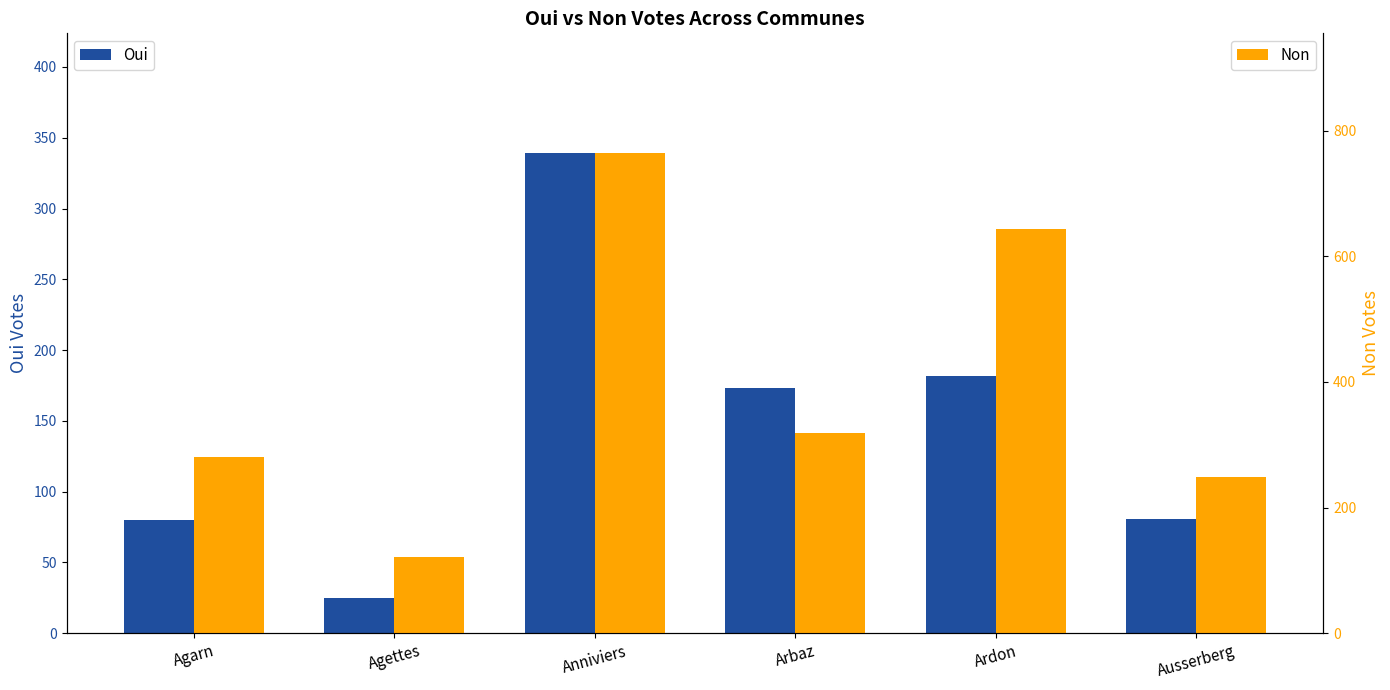

True or false: Non has a value of 341 at Ausserberg.

False